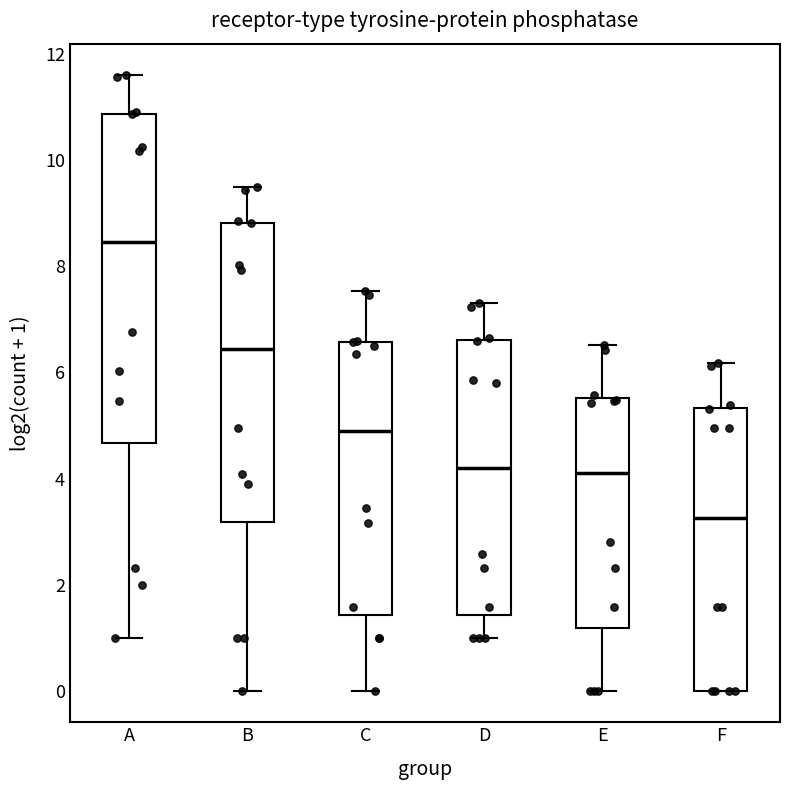

Which box's median line is the highest?

A